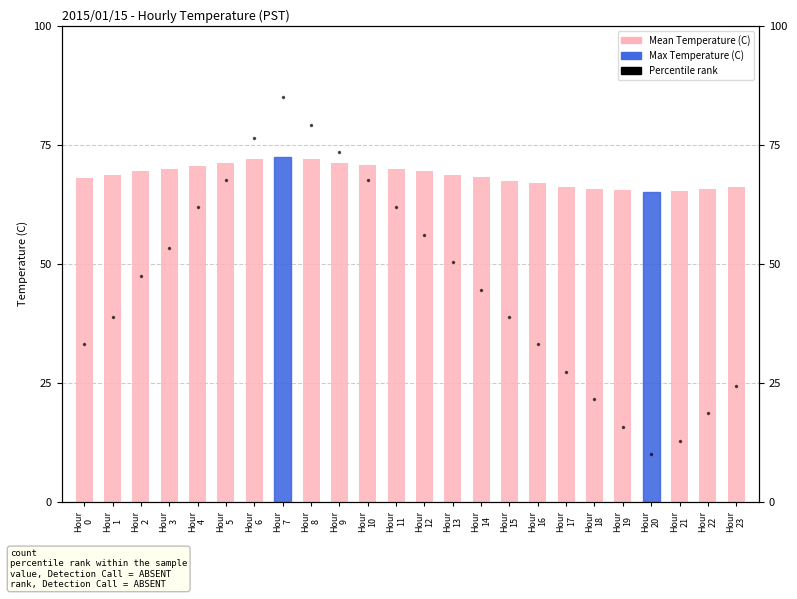

True or false: Percentile rank has a value of 38.8 at Hour
15.

True